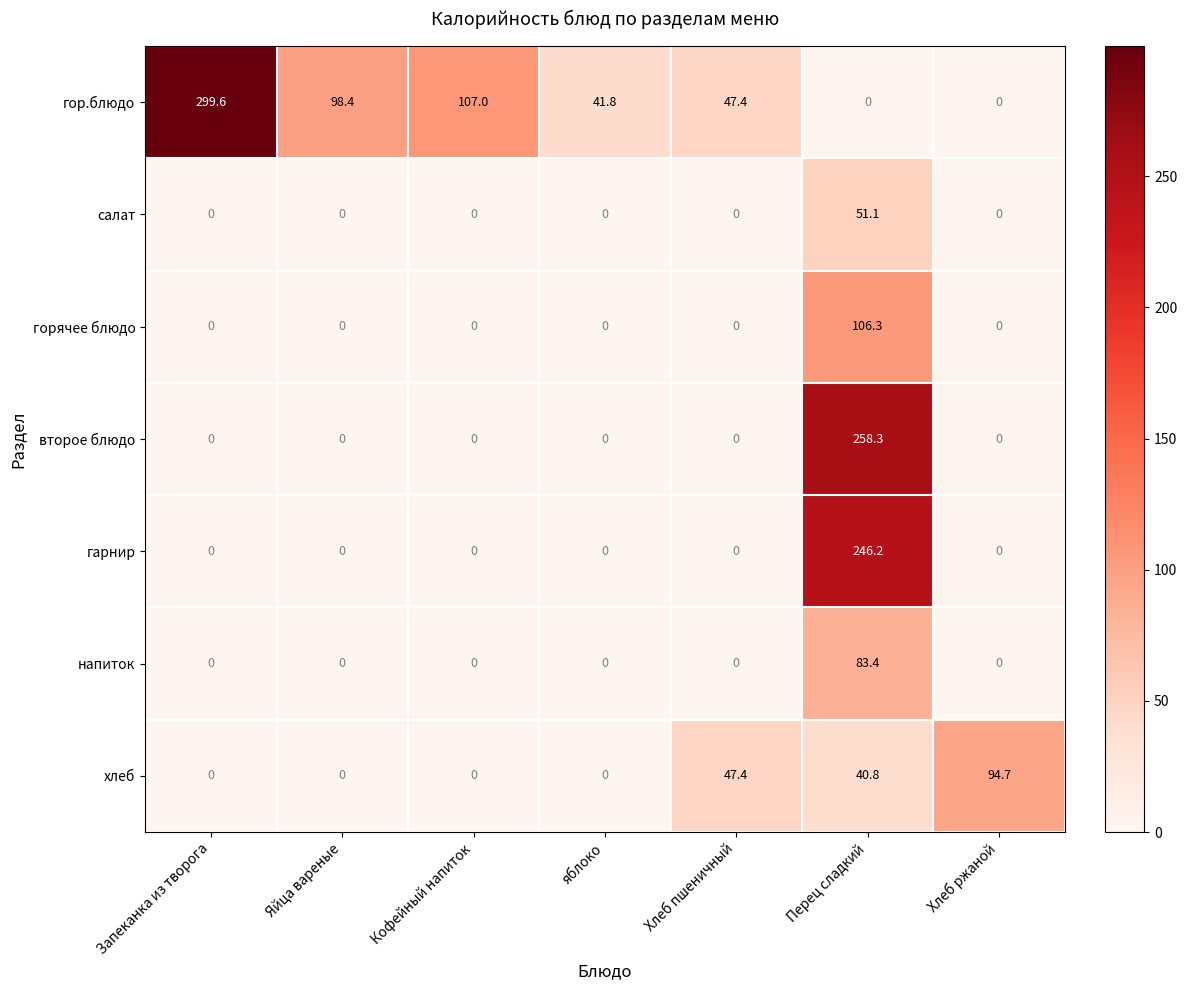

Which series has the widest spread of values?

гор.блюдо